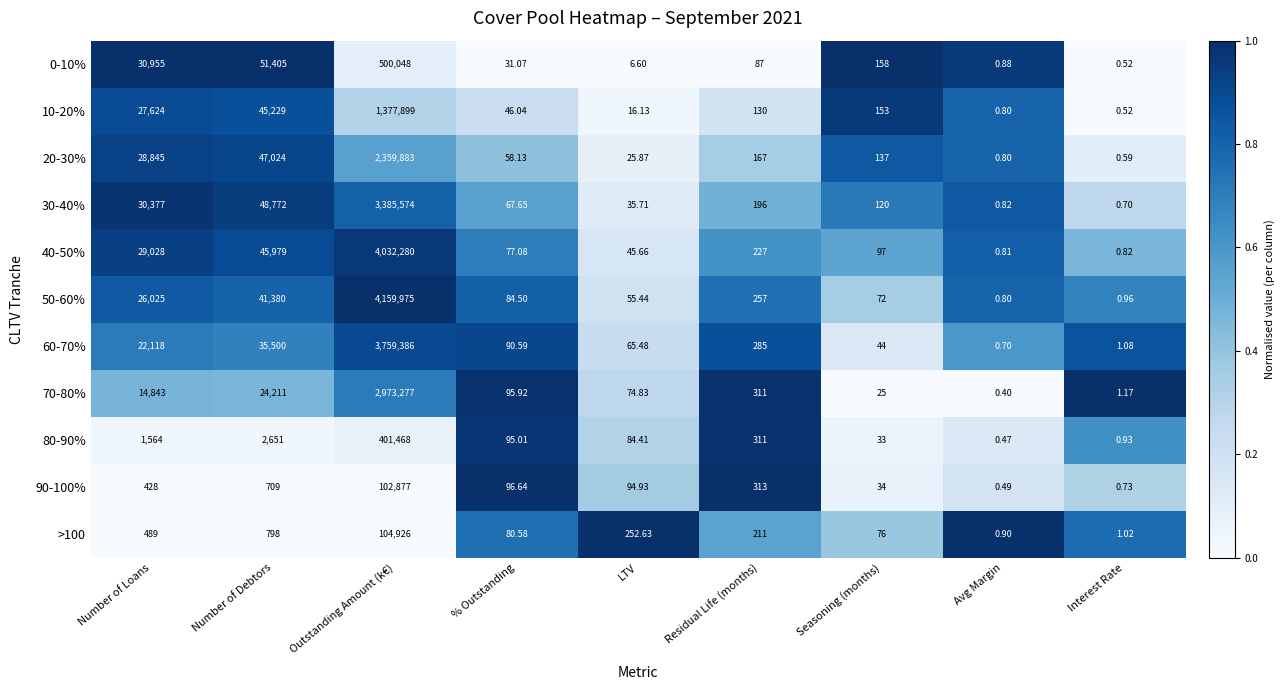

Which series changed the most between LTV and Interest Rate?

>100